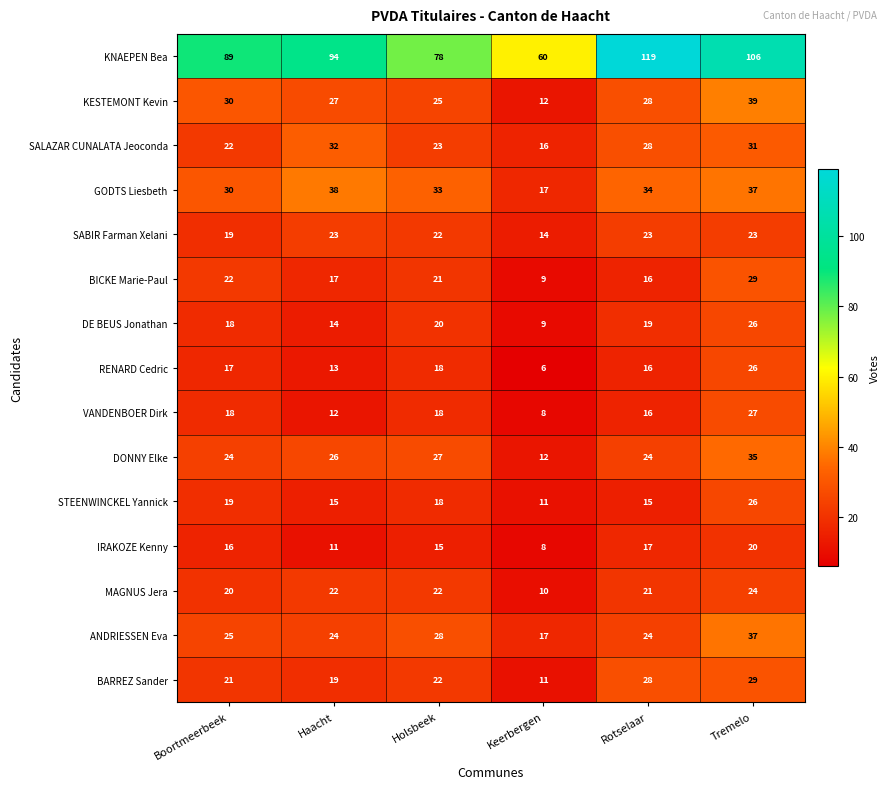

The BICKE Marie-Paul series shows 45 at Tremelo. True or false?

False